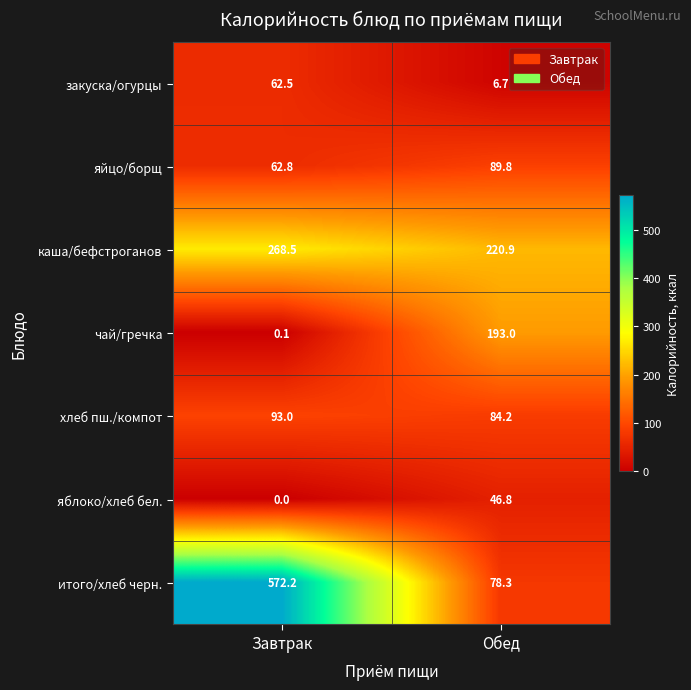

What is the difference between the яйцо/борщ values at Завтрак and Обед?

27.0